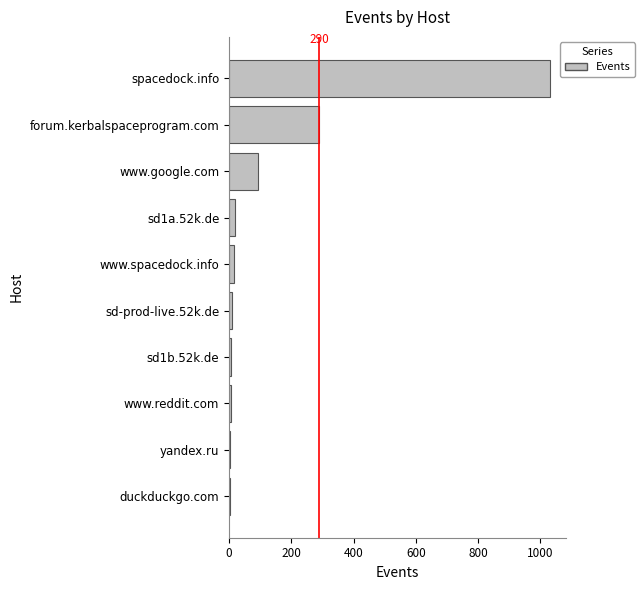

What is the smallest value displayed?

4